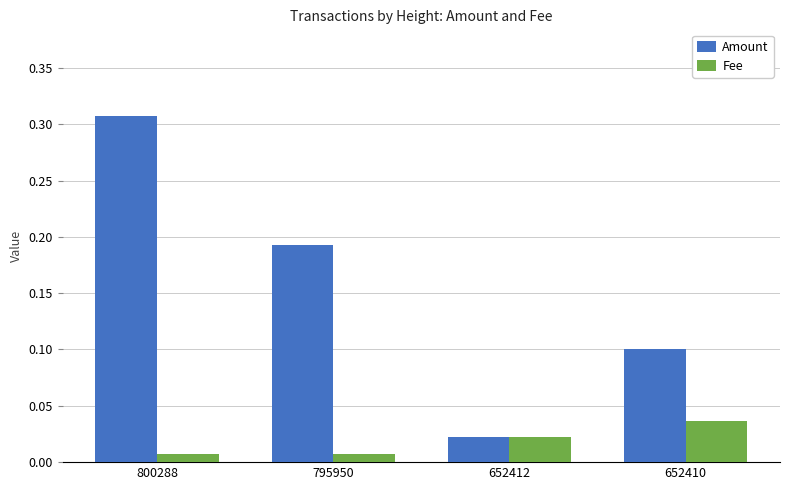

At how many categories does at least one series exceed 0?

4